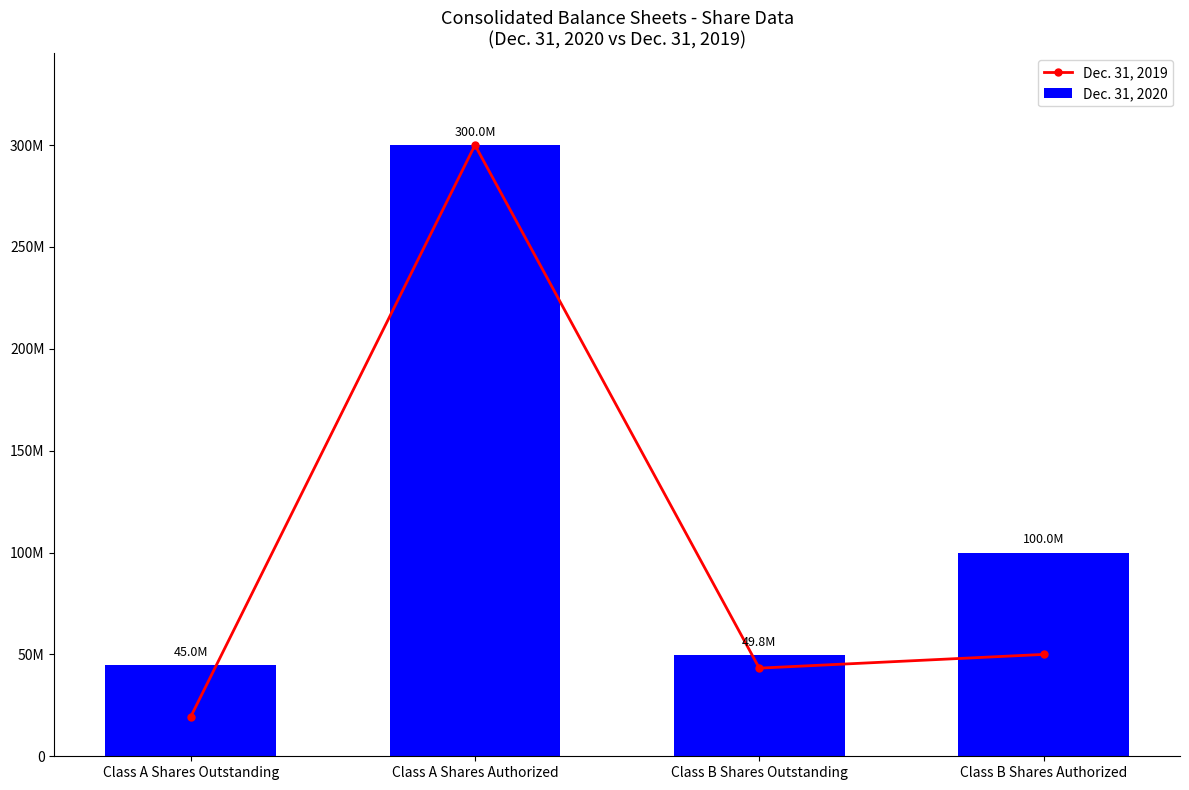

The Dec. 31, 2019 series shows 6846505 at Class A Shares Outstanding. True or false?

False